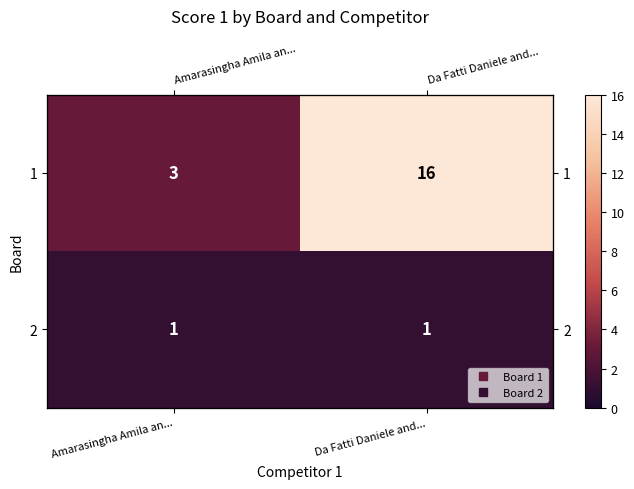

Is it true that 1 equals 3 at Amarasingha Amila an...?

True